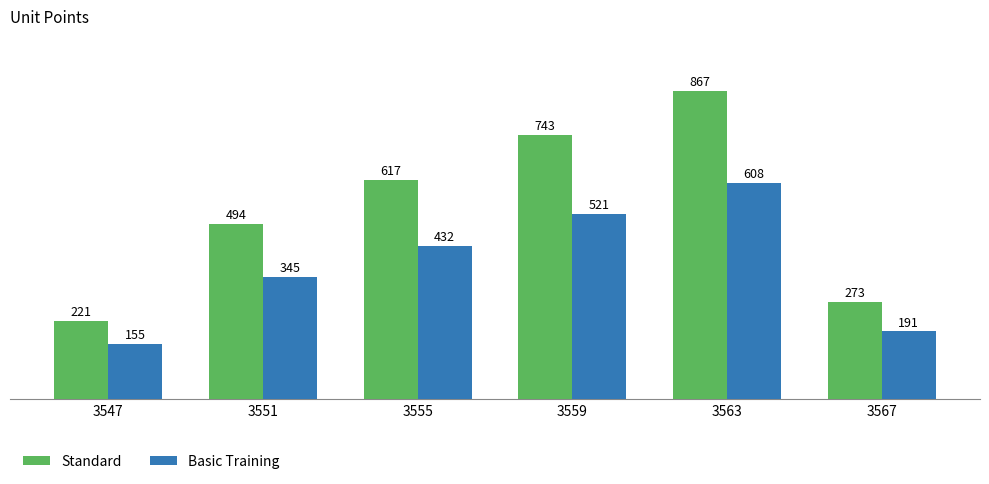

Where is Basic Training nearest to the value 381?

3551